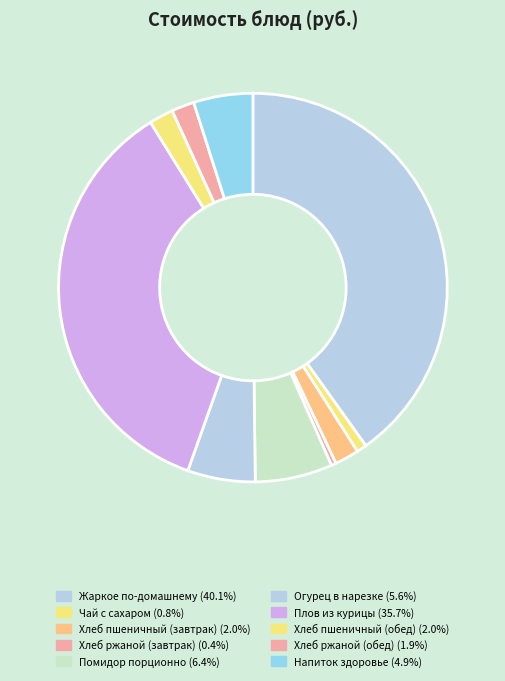

Count the number of slices in the pie.

10